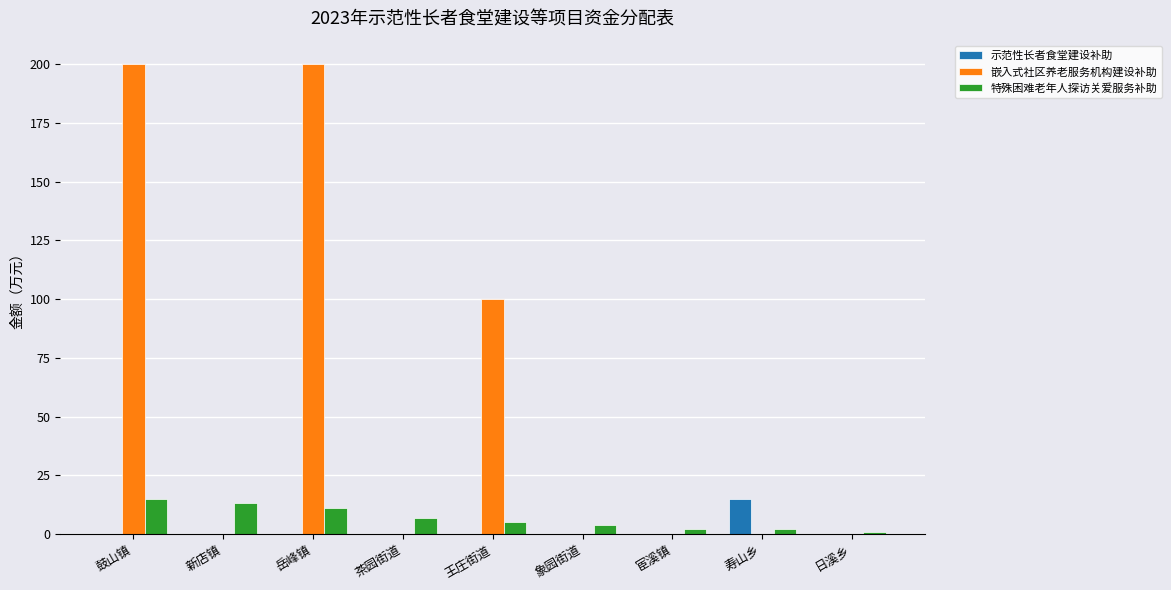

Are the bars grouped side by side (vs. stacked)?

Yes